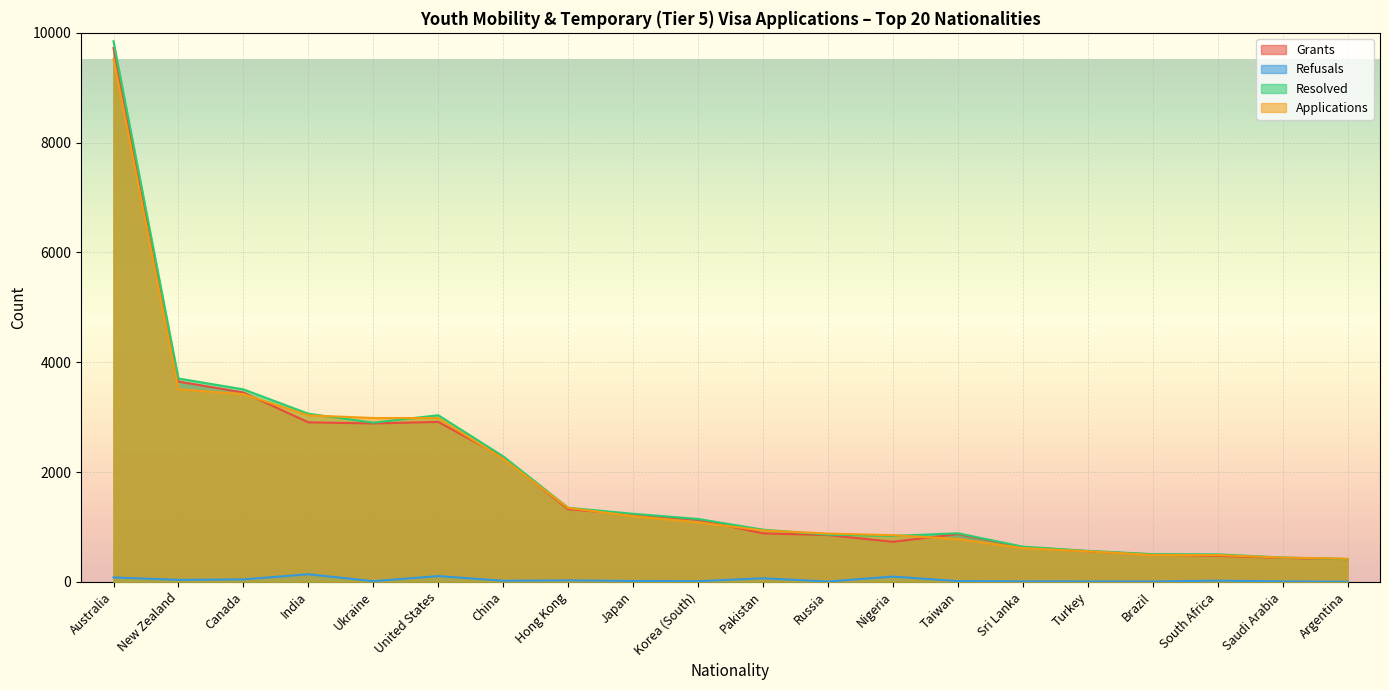

Where is Grants nearest to the value 5068?

New Zealand